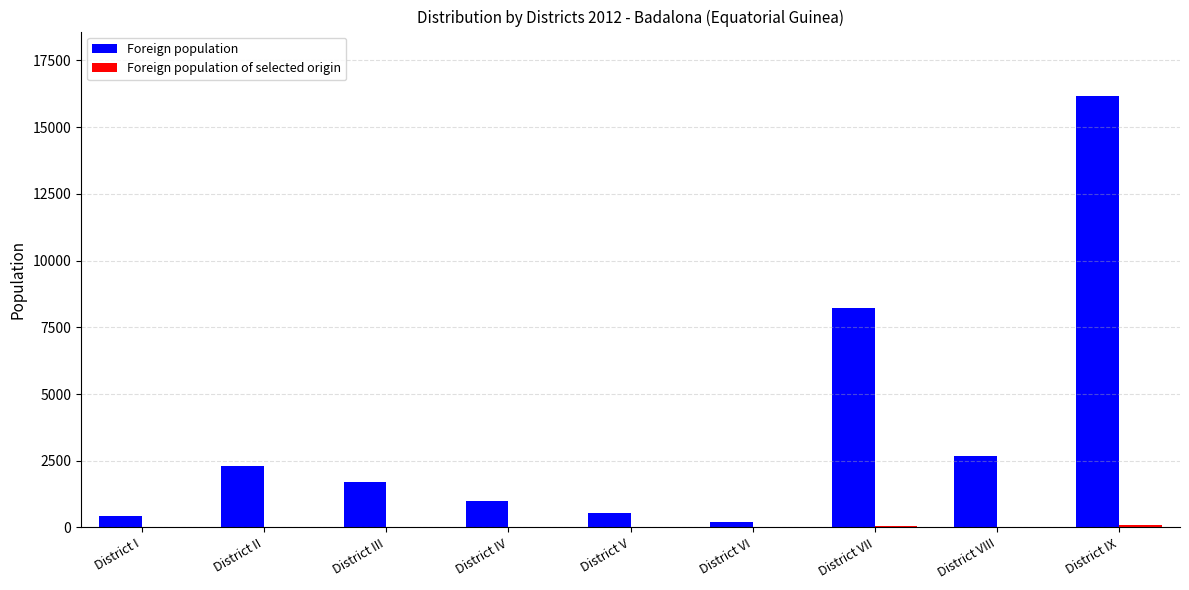

Which category has the highest value across all series?

District IX